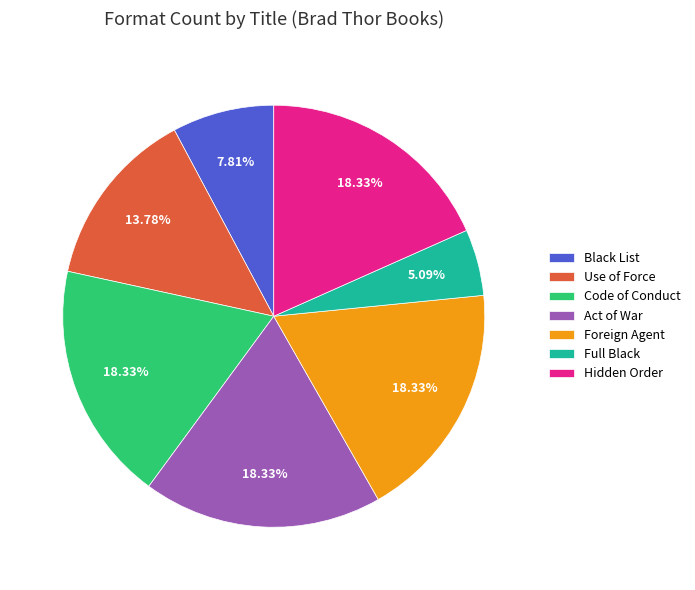

Which has a higher value, Hidden Order or Full Black?

Hidden Order